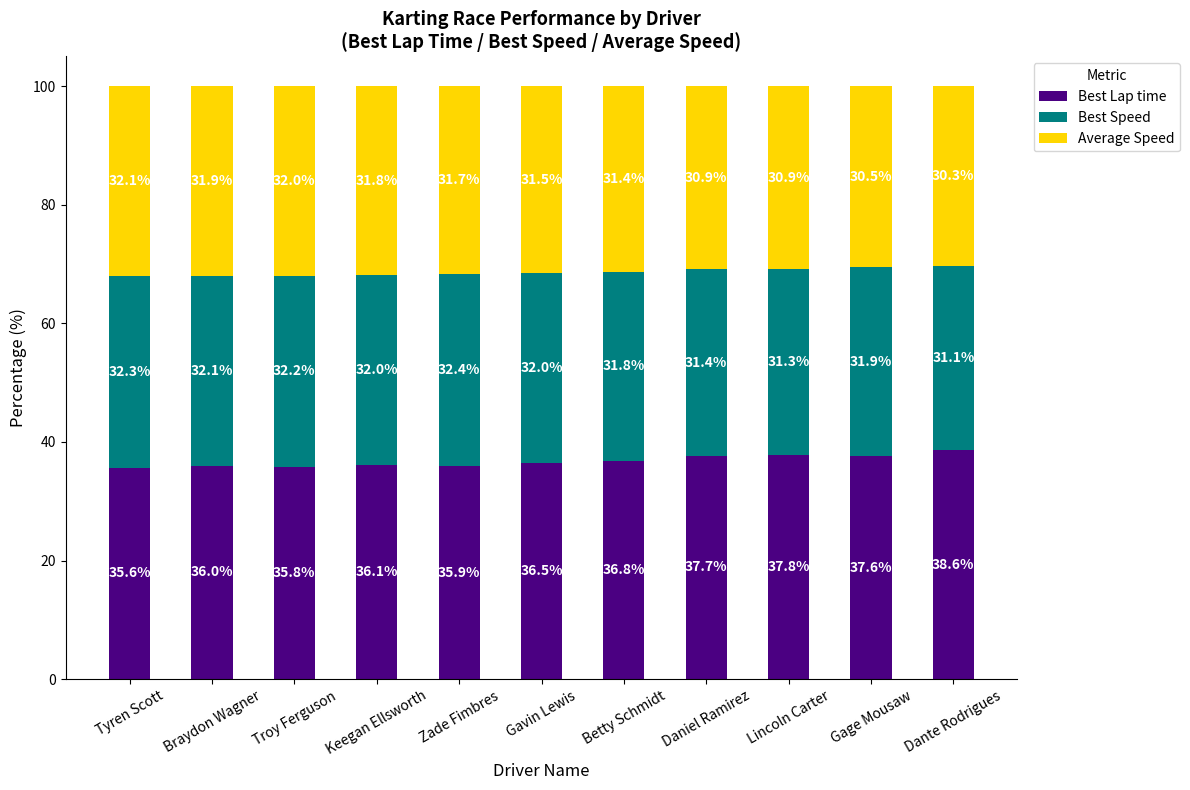

What are all the series names shown in the legend?

Best Lap time, Best Speed, Average Speed